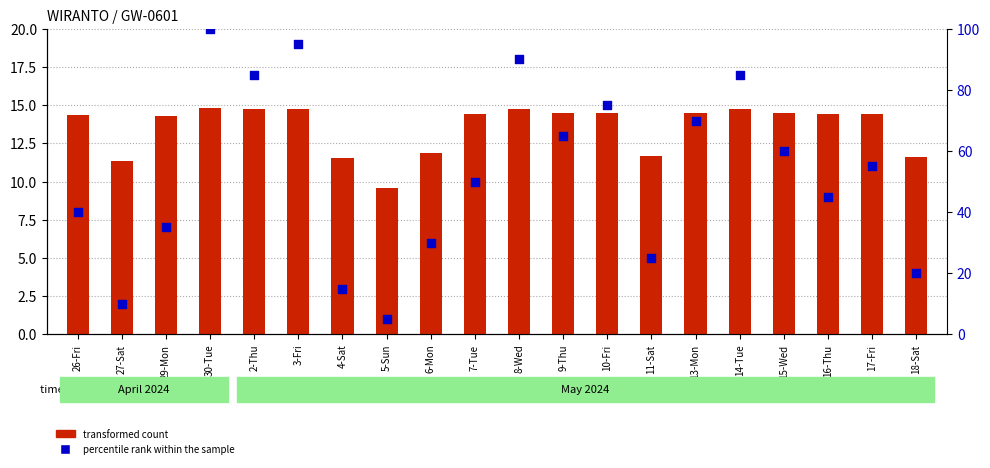

Which series contains the highest Y value?

percentile rank within the sample